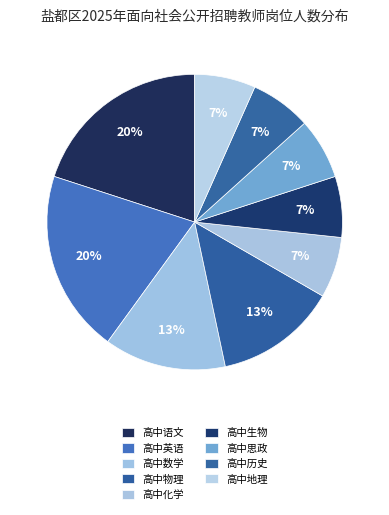

What is the smallest slice in the pie chart?

高中化学